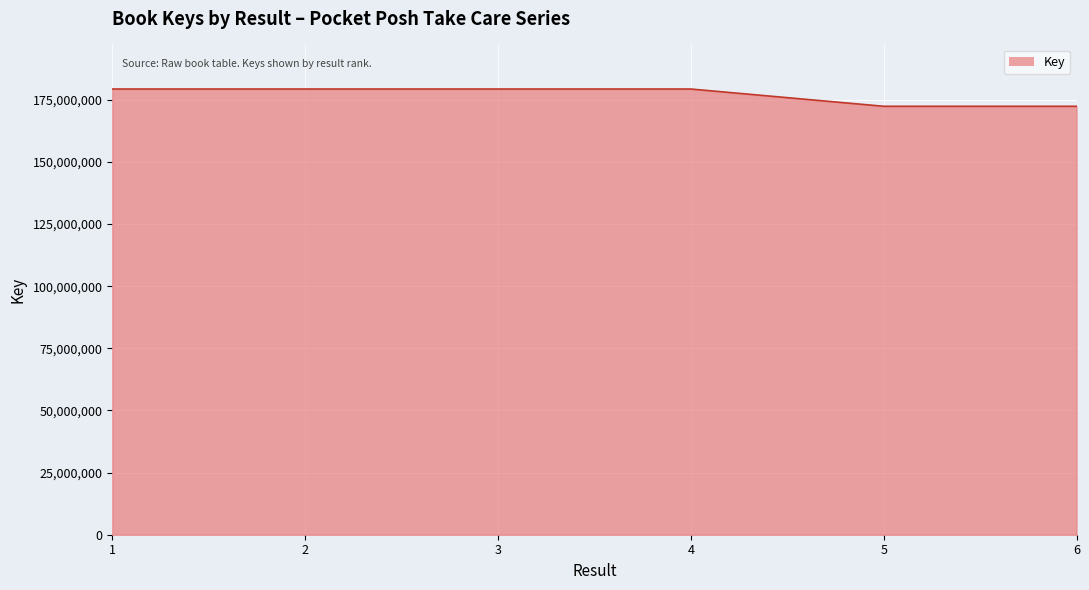

What is the difference between the maximum and second lowest values?

6946295